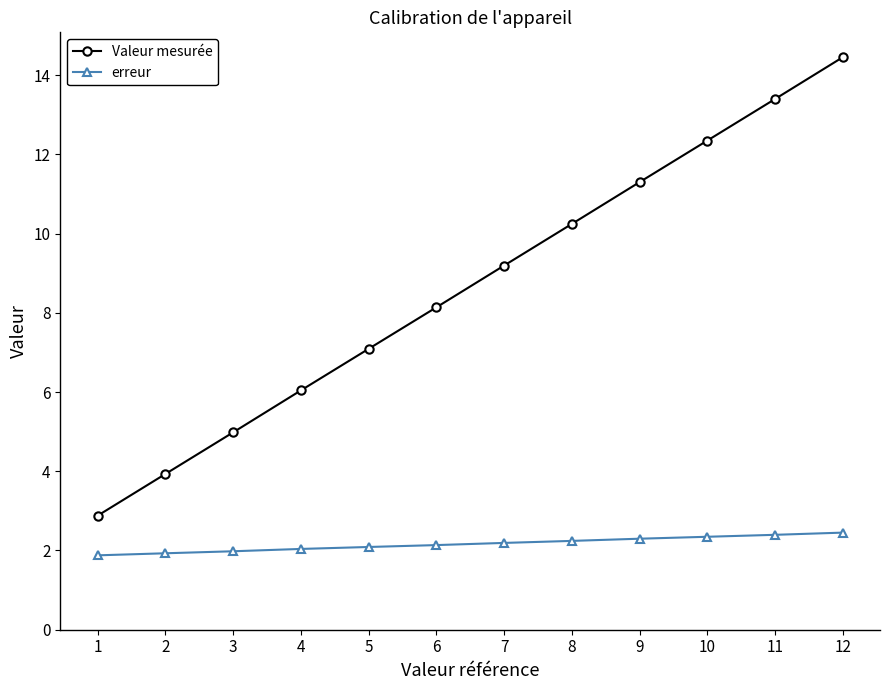

What is the average value of the erreur series?

2.2